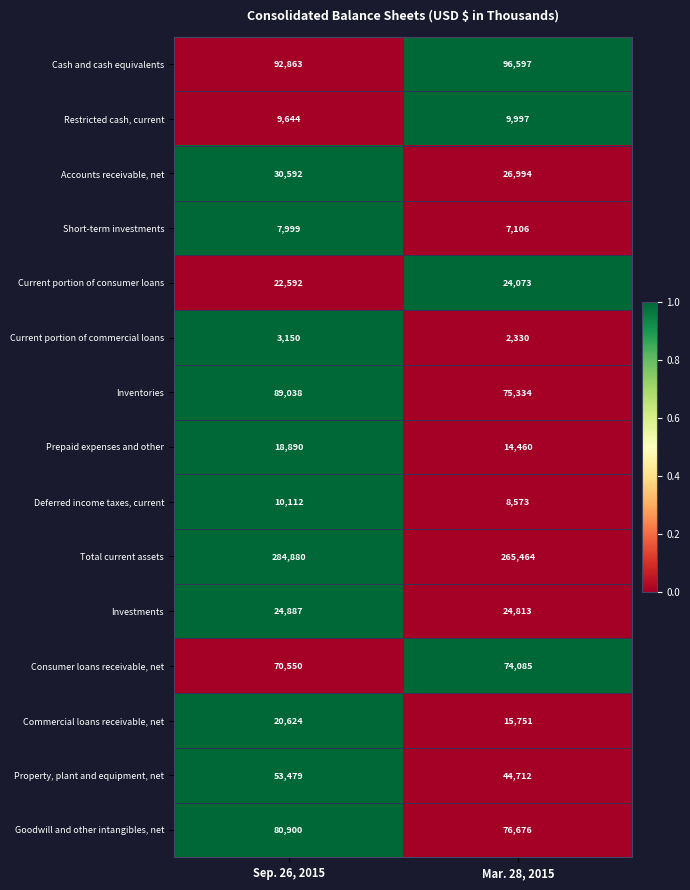

At which category is the sum across all series the highest?

Sep. 26, 2015